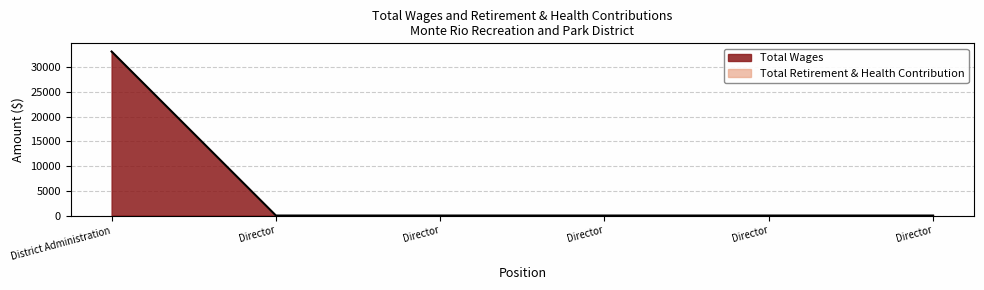

The value at Director is 22212. True or false?

False